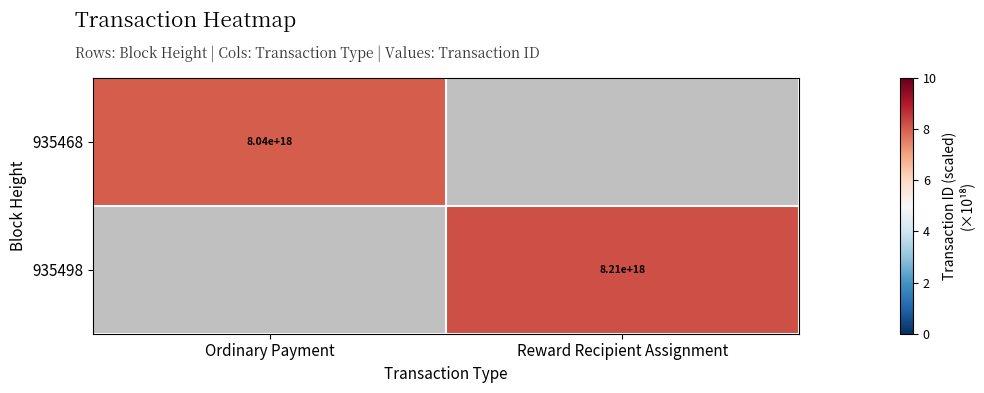

At which label does 935498 reach its minimum?

Ordinary Payment